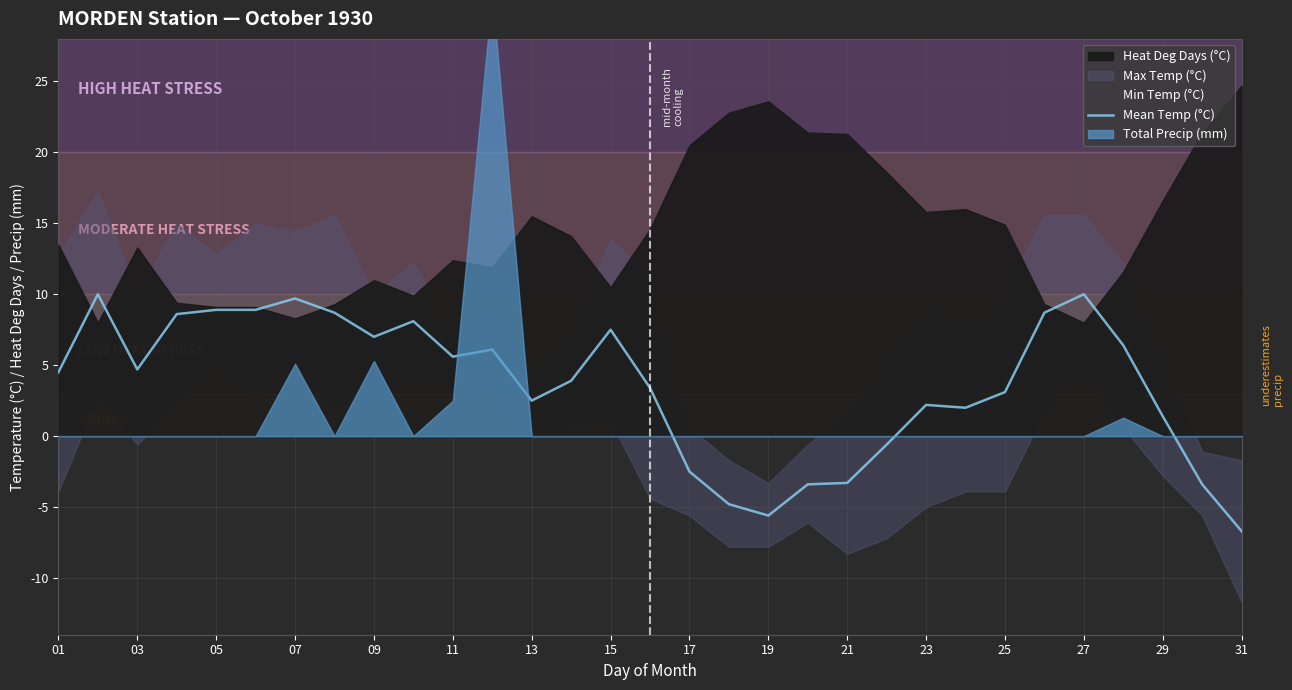

True or false: Mean Temp (°C) has a value of 10.1 at 09.

False